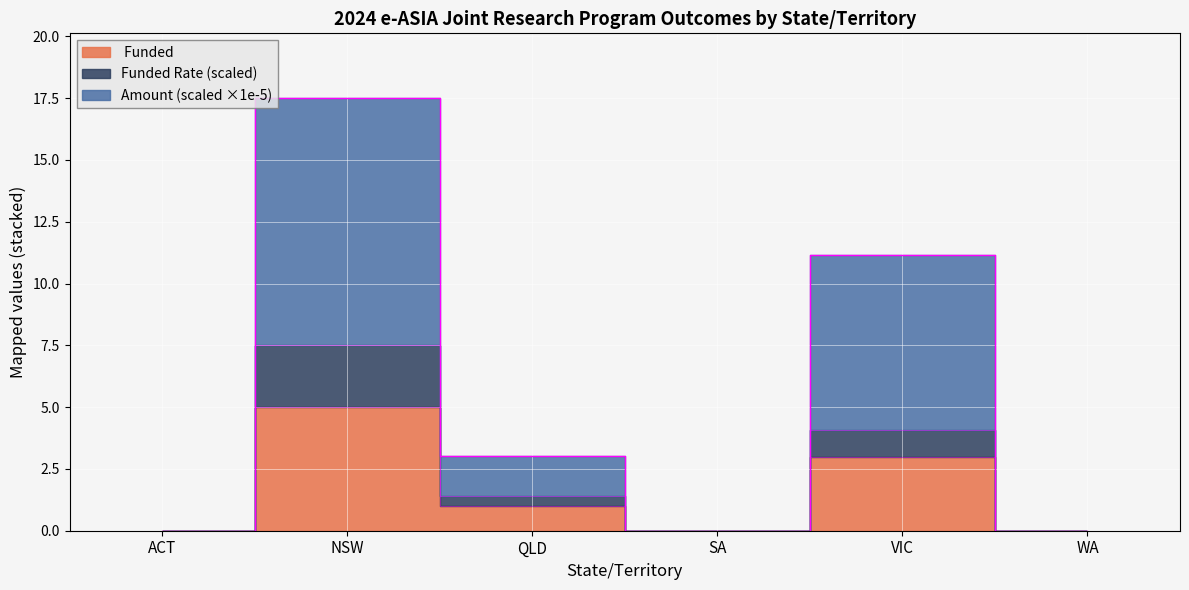

What is the label of the 3rd point from the right?

SA